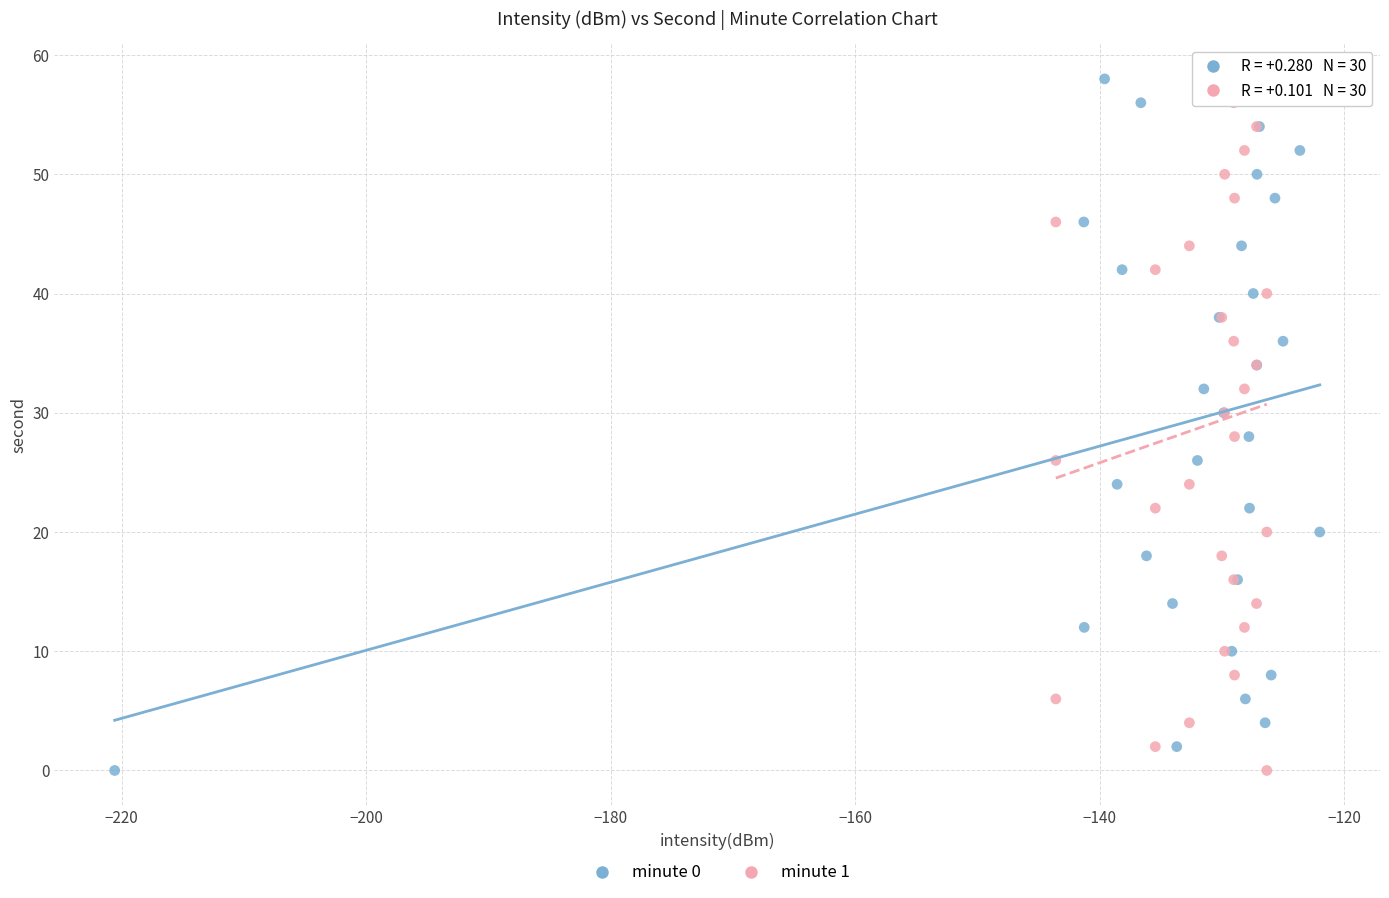

What are all the series names shown in the legend?

minute 0, minute 1